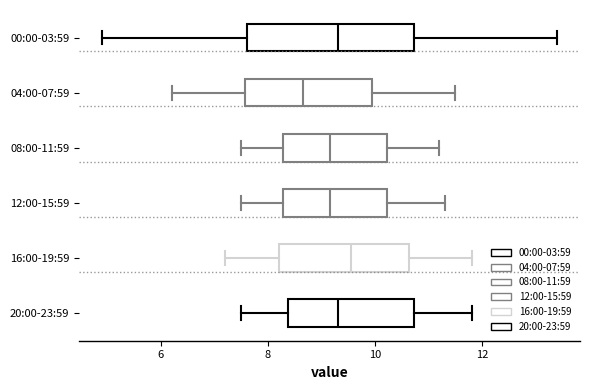

Reading bottom to top, transcribe this box plot: for each box, give where its median line is, the range the box spans, and where its two whiskers end, as read against the x-axis. The values are not printed on the chart, so give them approximately, as read against the axis.

20:00-23:59: median 9.4, box 8.4 to 10.8, whiskers 7.6 to 11.8
16:00-19:59: median 9.6, box 8.2 to 10.6, whiskers 7.2 to 11.8
12:00-15:59: median 9.2, box 8.2 to 10.2, whiskers 7.6 to 11.4
08:00-11:59: median 9.2, box 8.2 to 10.2, whiskers 7.6 to 11.2
04:00-07:59: median 8.6, box 7.6 to 10.0, whiskers 6.2 to 11.6
00:00-03:59: median 9.4, box 7.6 to 10.8, whiskers 5.0 to 13.4